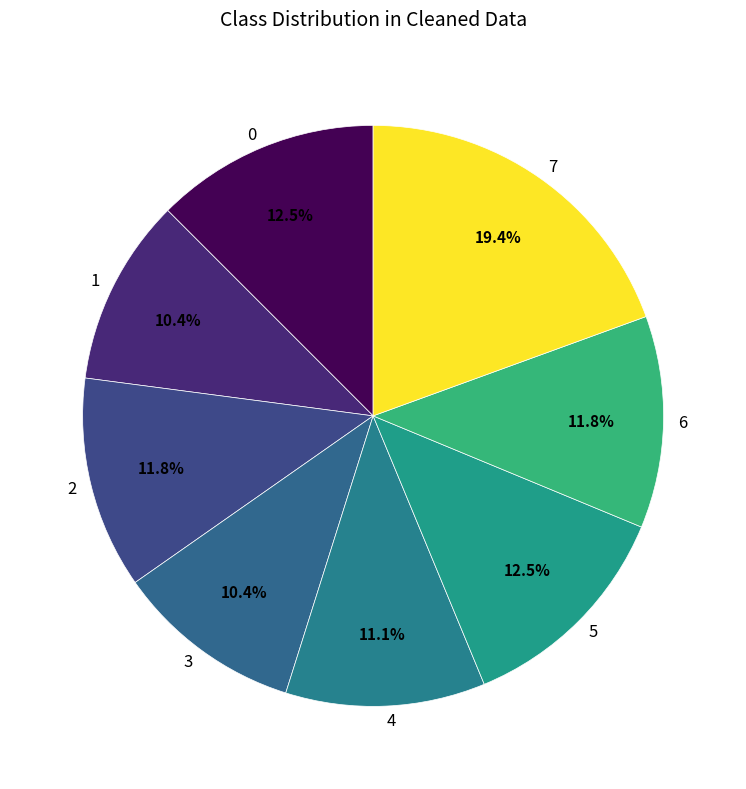

Which slice is the largest?

7